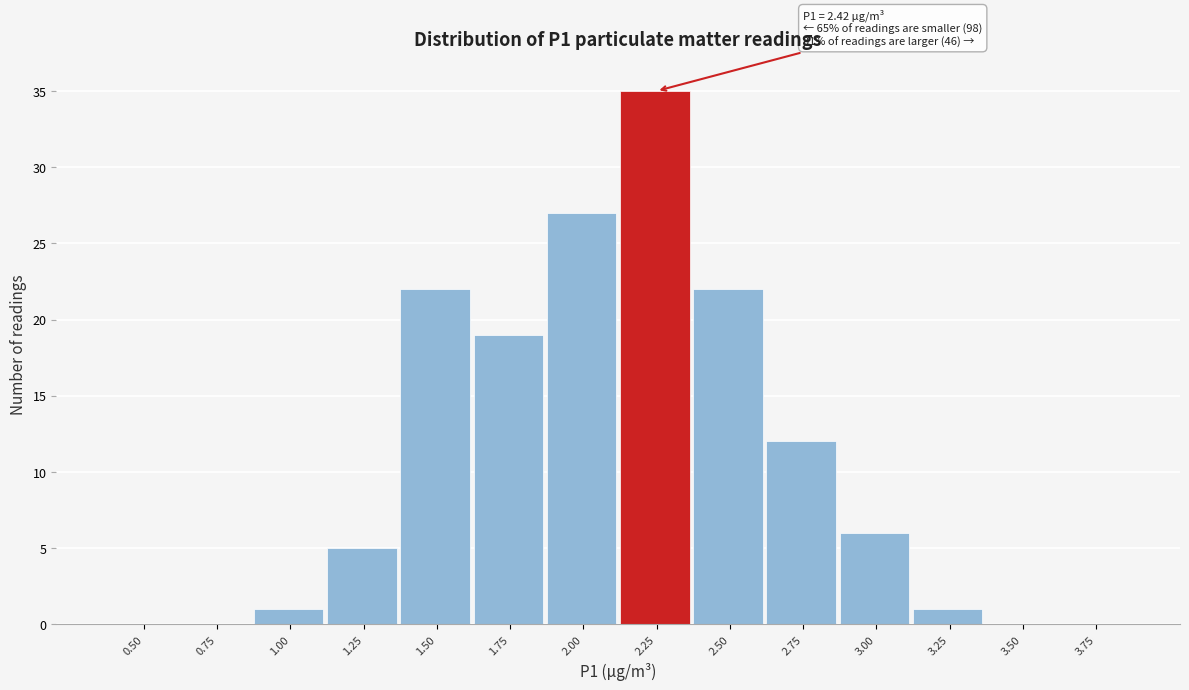

Reading left to right, transcribe all the data shown in this chart.

0.50=0	0.75=0	1.00=1	1.25=5	1.50=22	1.75=19	2.00=27	2.25=35	2.50=22	2.75=12	3.00=6	3.25=1	3.50=0	3.75=0